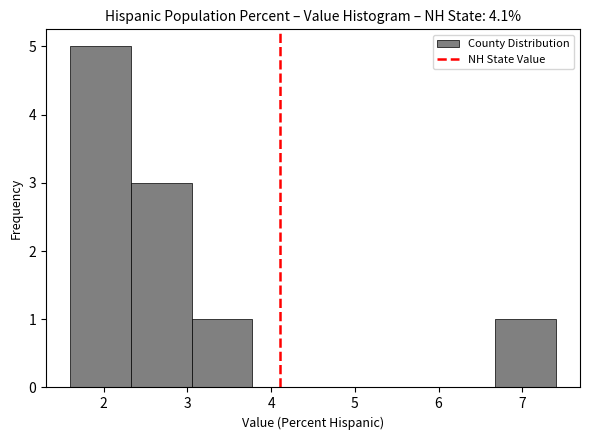

Over which range of the x-axis is the bar tallest?

1.6 to 2.3